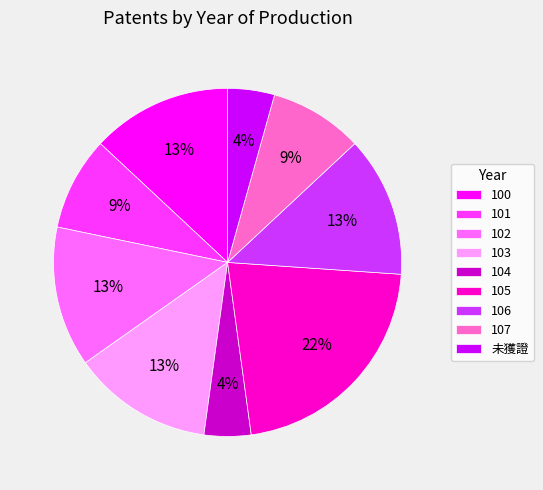

Count the number of slices in the pie.

9